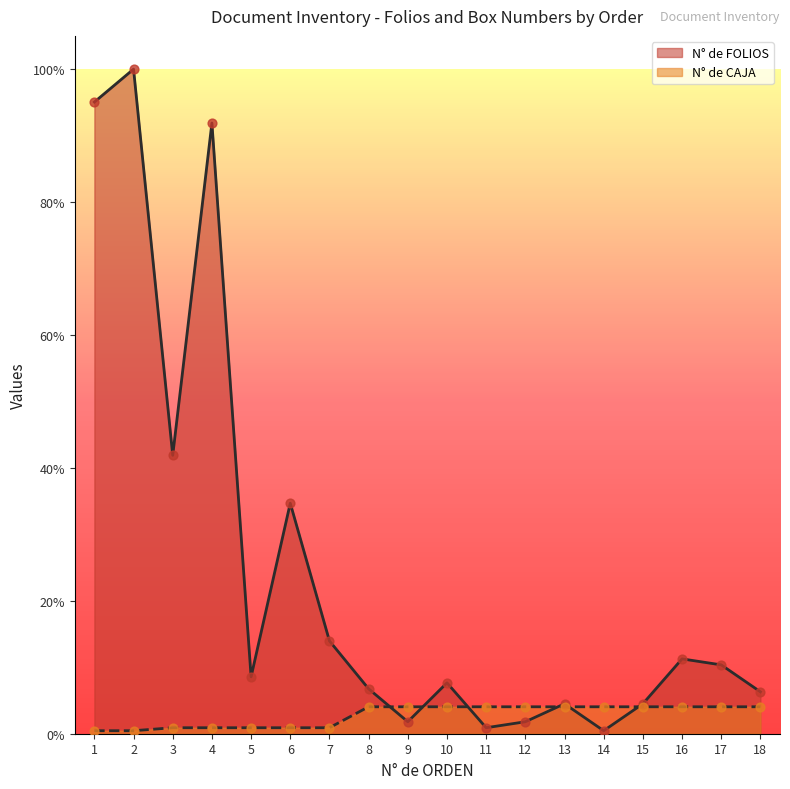

What are all the series names shown in the legend?

N° de FOLIOS, N° de CAJA